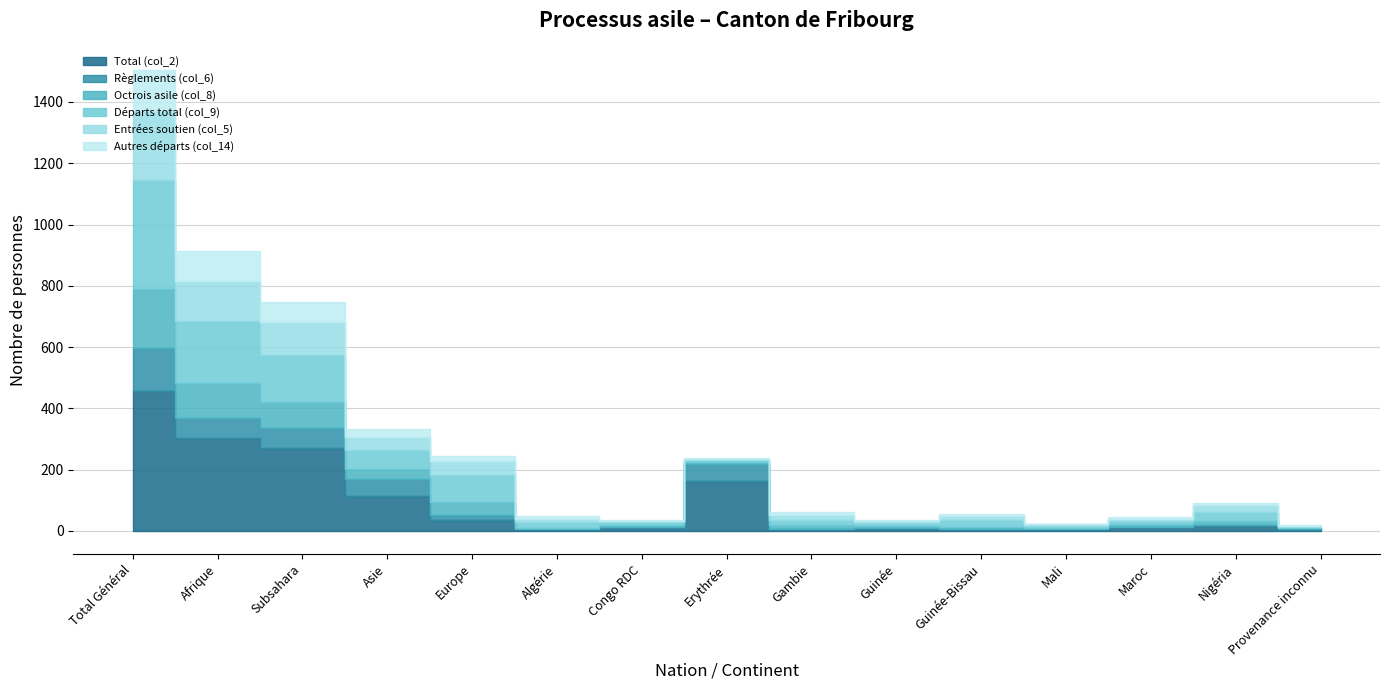

The Règlements (col_6) series shows 140 at Total Général. True or false?

True